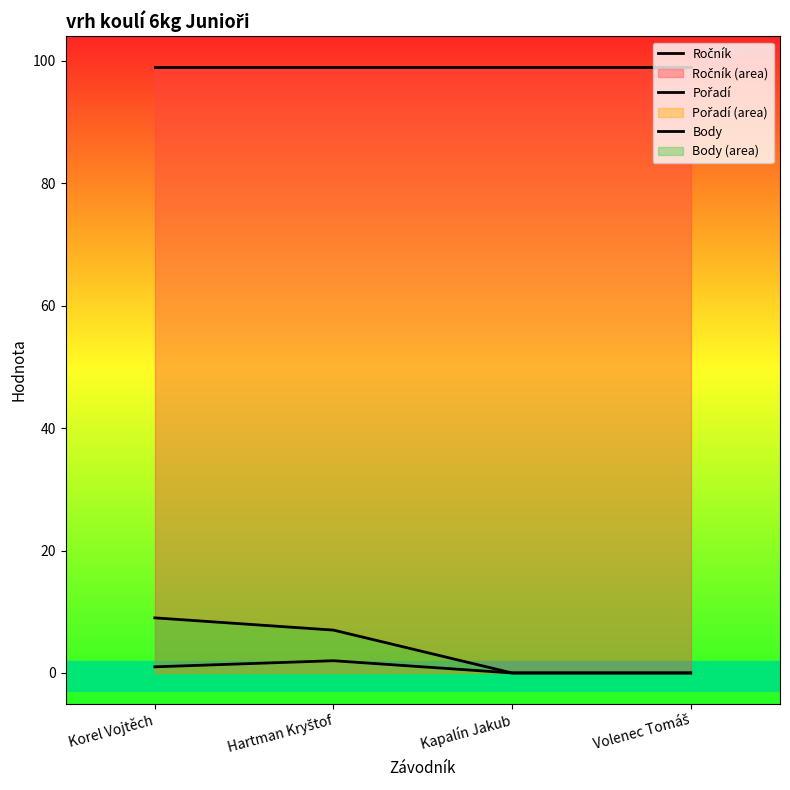

What is the sum of all Ročník values?

396